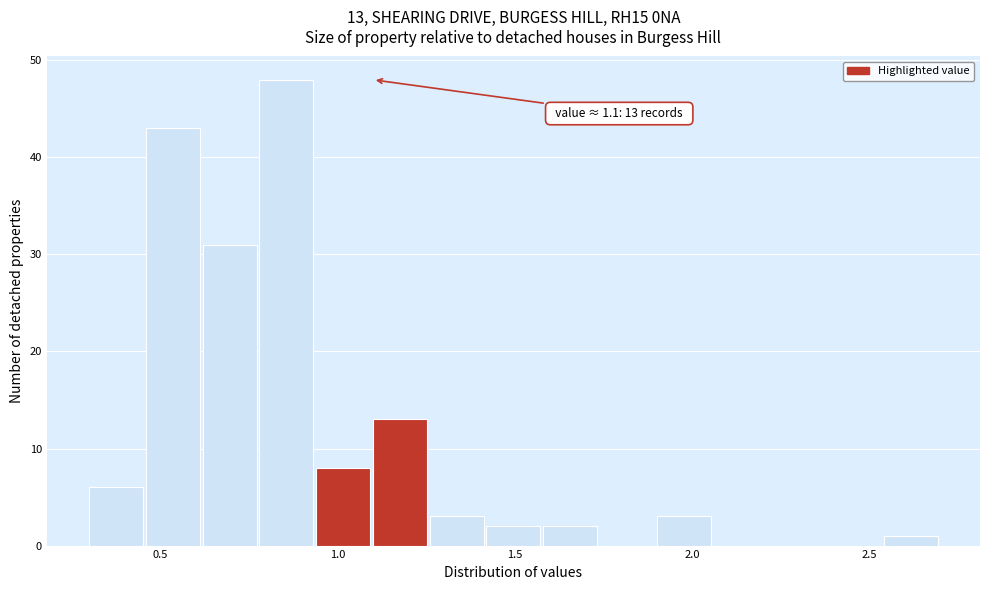

Read against the x-axis, roughly where is the centre of the tallest bar?

0.85